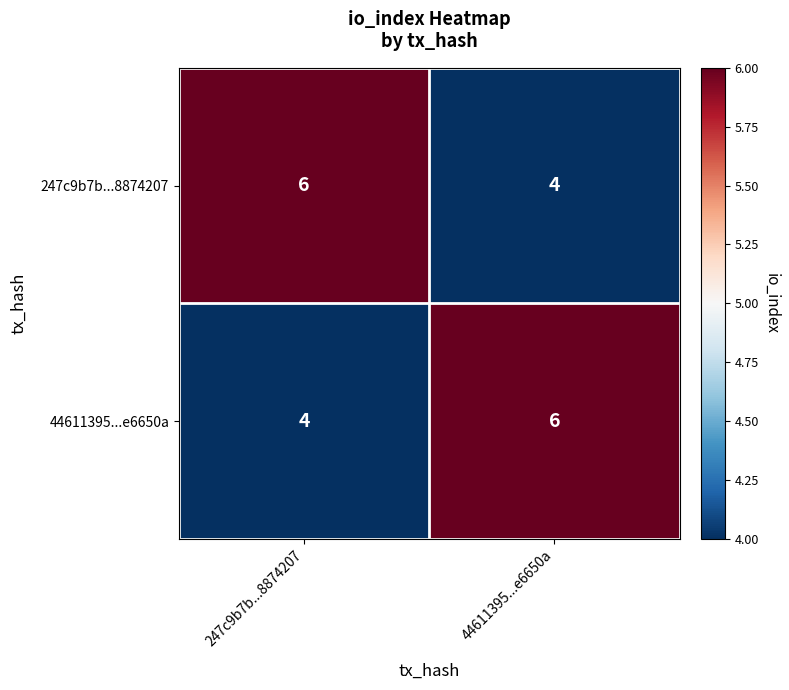

Reading left to right, extract all data points from this chart.

247c9b7b...8874207: 247c9b7b...8874207=6	44611395...e6650a=4
44611395...e6650a: 247c9b7b...8874207=4	44611395...e6650a=6